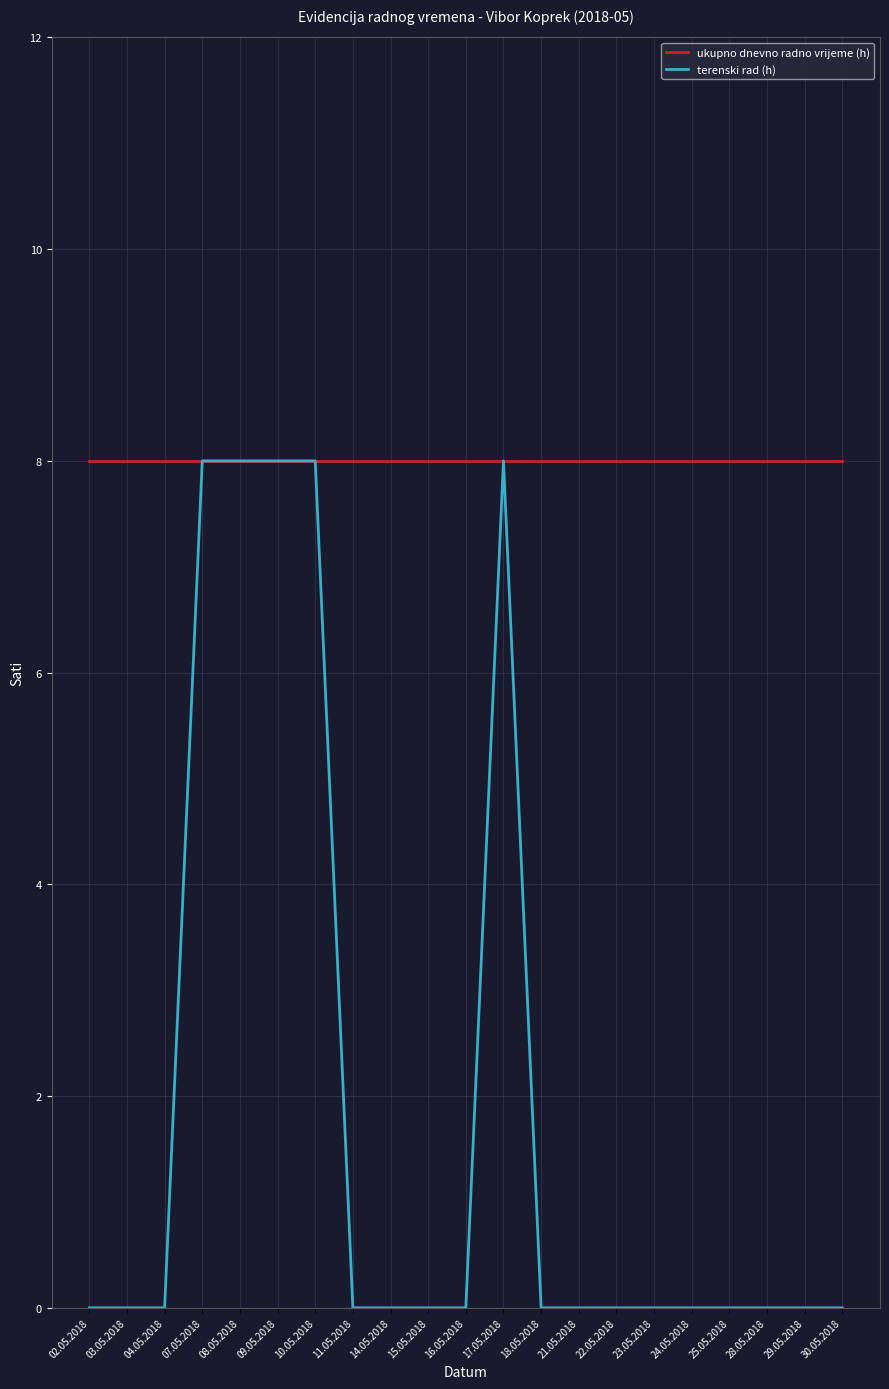

Reading right to left, list all the values displayed in this chart.

ukupno dnevno radno vrijeme (h): 8	8	8	8	8	8	8	8	8	8	8	8	8	8	8	8	8	8	8	8	8
terenski rad (h): 0	0	0	0	0	0	0	0	0	8	0	0	0	0	8	8	8	8	0	0	0